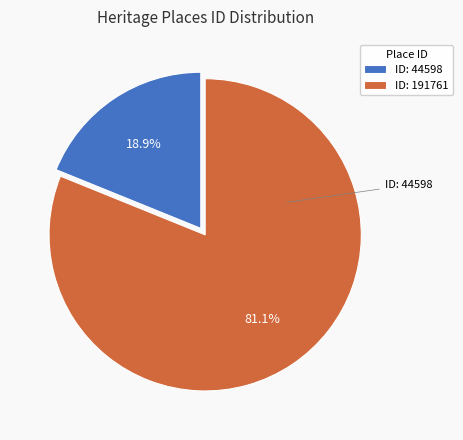

How many segments does this pie chart have?

2